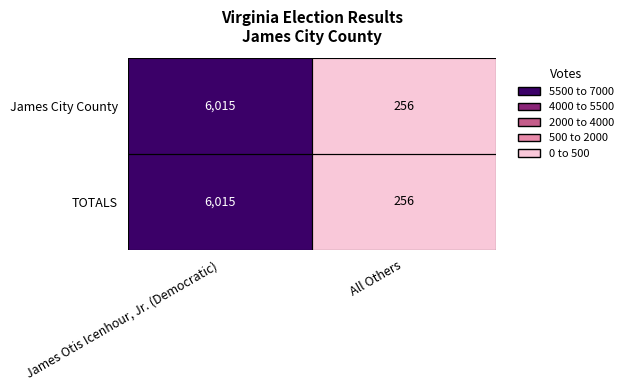

What is the sum of the James City County values at James Otis Icenhour, Jr. (Democratic) and All Others?

6271